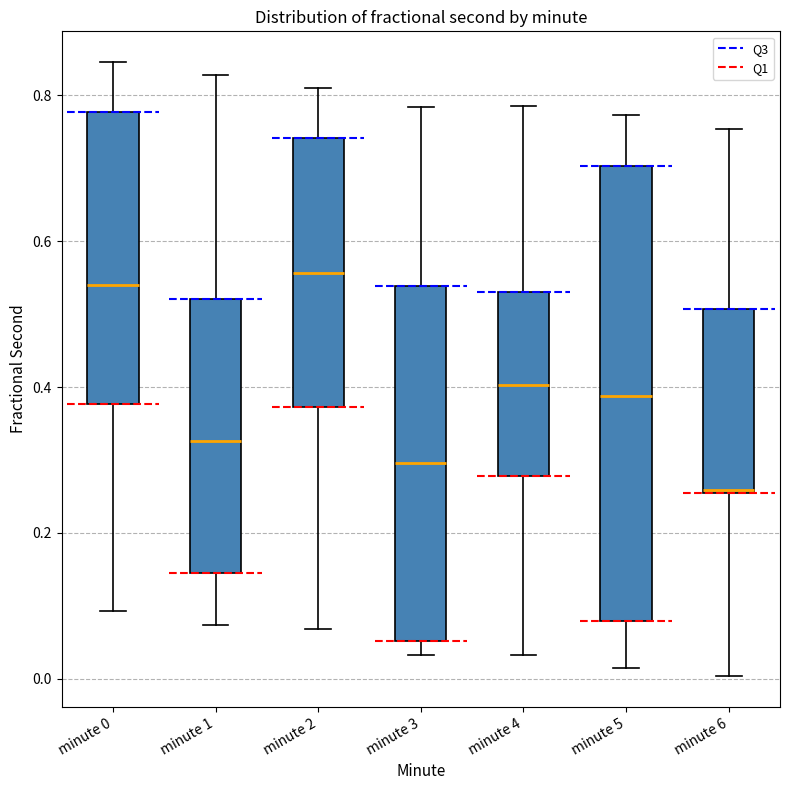

Reading left to right, transcribe this box plot: for each box, give where its median line is, the range the box spans, and where its two whiskers end, as read against the y-axis. The values are not printed on the chart, so give them approximately, as read against the axis.

minute 0: median 0.54, box 0.38 to 0.78, whiskers 0.10 to 0.84
minute 1: median 0.32, box 0.14 to 0.52, whiskers 0.08 to 0.82
minute 2: median 0.56, box 0.38 to 0.74, whiskers 0.06 to 0.82
minute 3: median 0.30, box 0.06 to 0.54, whiskers 0.04 to 0.78
minute 4: median 0.40, box 0.28 to 0.54, whiskers 0.04 to 0.78
minute 5: median 0.38, box 0.08 to 0.70, whiskers 0.02 to 0.78
minute 6: median 0.26, box 0.26 to 0.50, whiskers 0.00 to 0.76